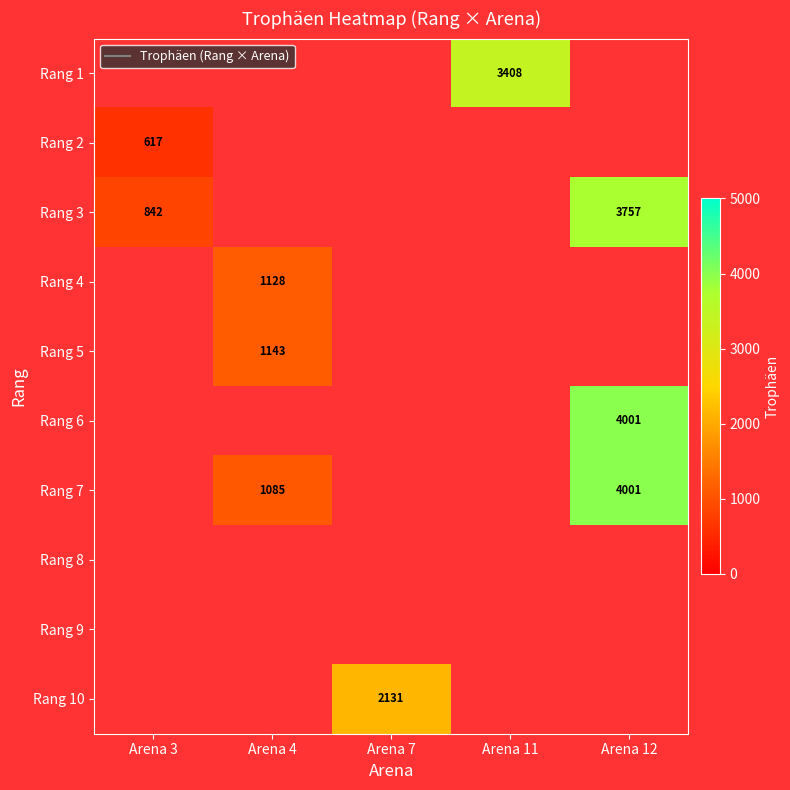

Rank the series by their maximum value, from highest to lowest.

Rang 6, Rang 7, Rang 3, Rang 1, Rang 10, Rang 5, Rang 4, Rang 2, Rang 8, Rang 9